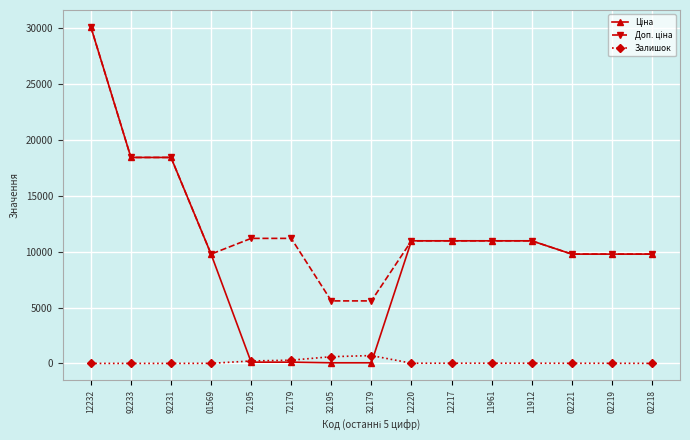

Is this an area chart (filled region under the line)?

No